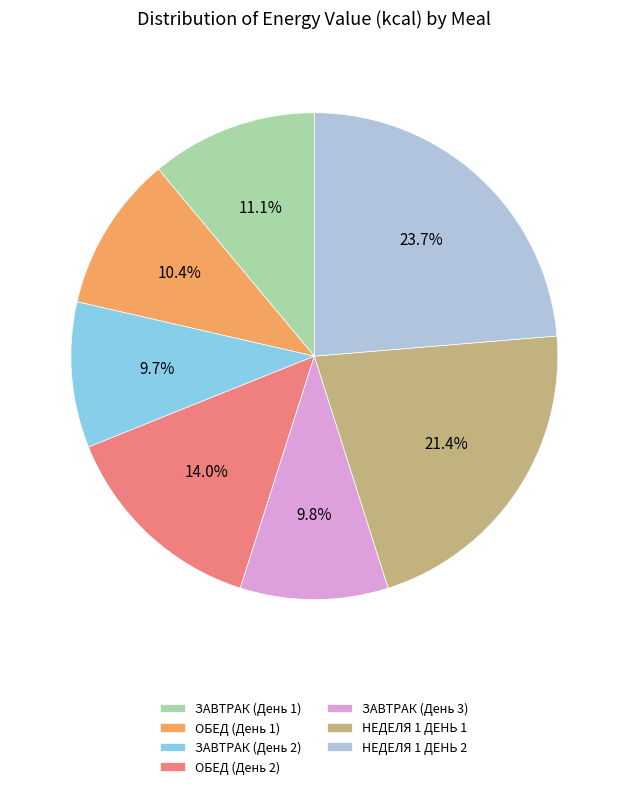

Which has a higher value, НЕДЕЛЯ 1 ДЕНЬ 2 or ОБЕД (День 1)?

НЕДЕЛЯ 1 ДЕНЬ 2